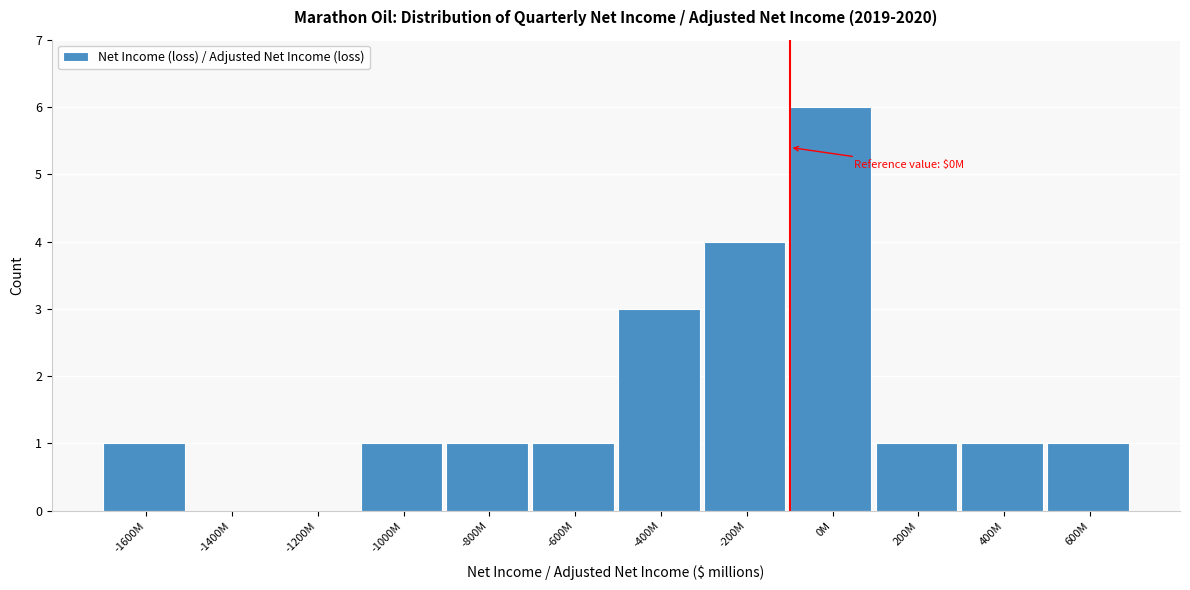

Reading left to right, transcribe all the data shown in this chart.

-1600M=1	-1400M=0	-1200M=0	-1000M=1	-800M=1	-600M=1	-400M=3	-200M=4	0M=6	200M=1	400M=1	600M=1